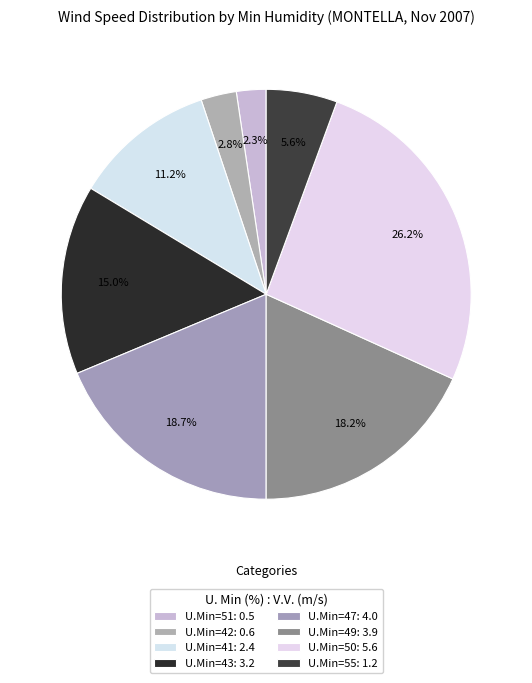

What is the smallest slice in the pie chart?

51